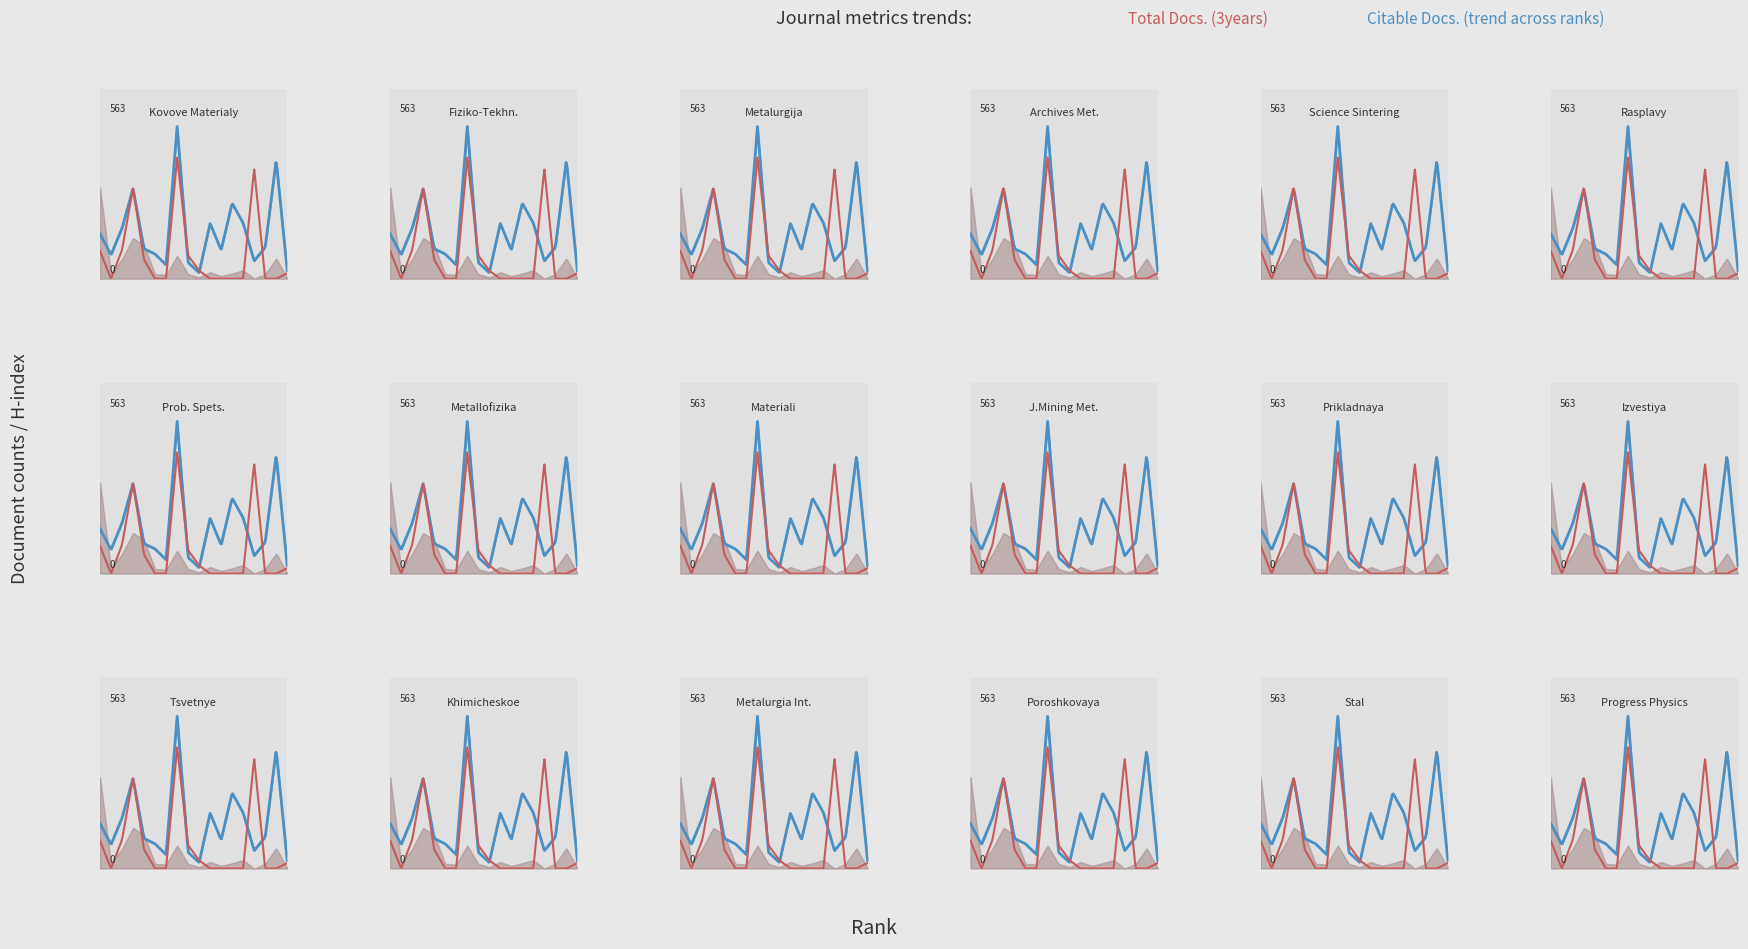

What is the difference between the highest and lowest values at 14?

165